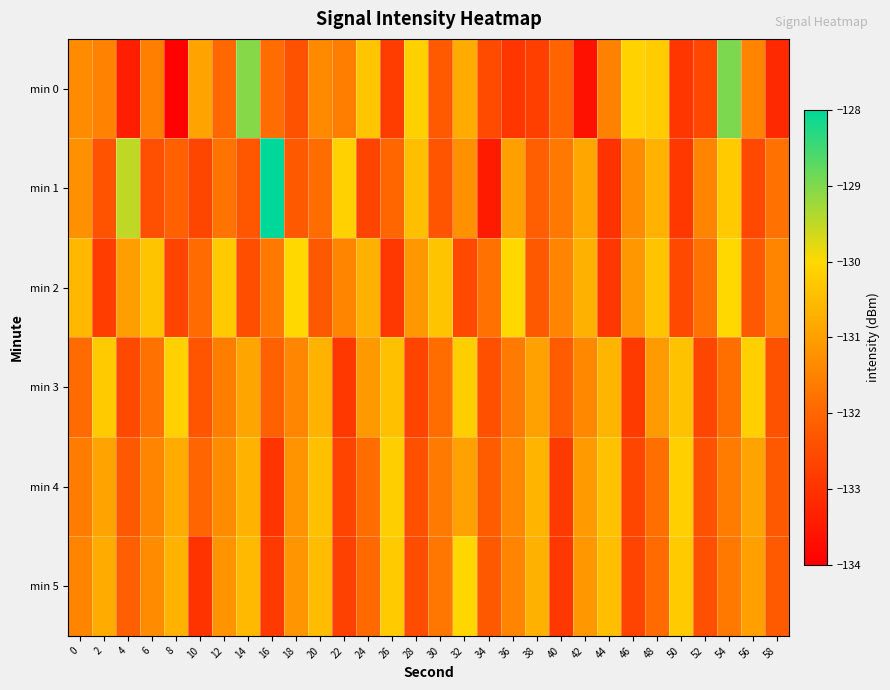

Between 8 and 2, which is larger?

2